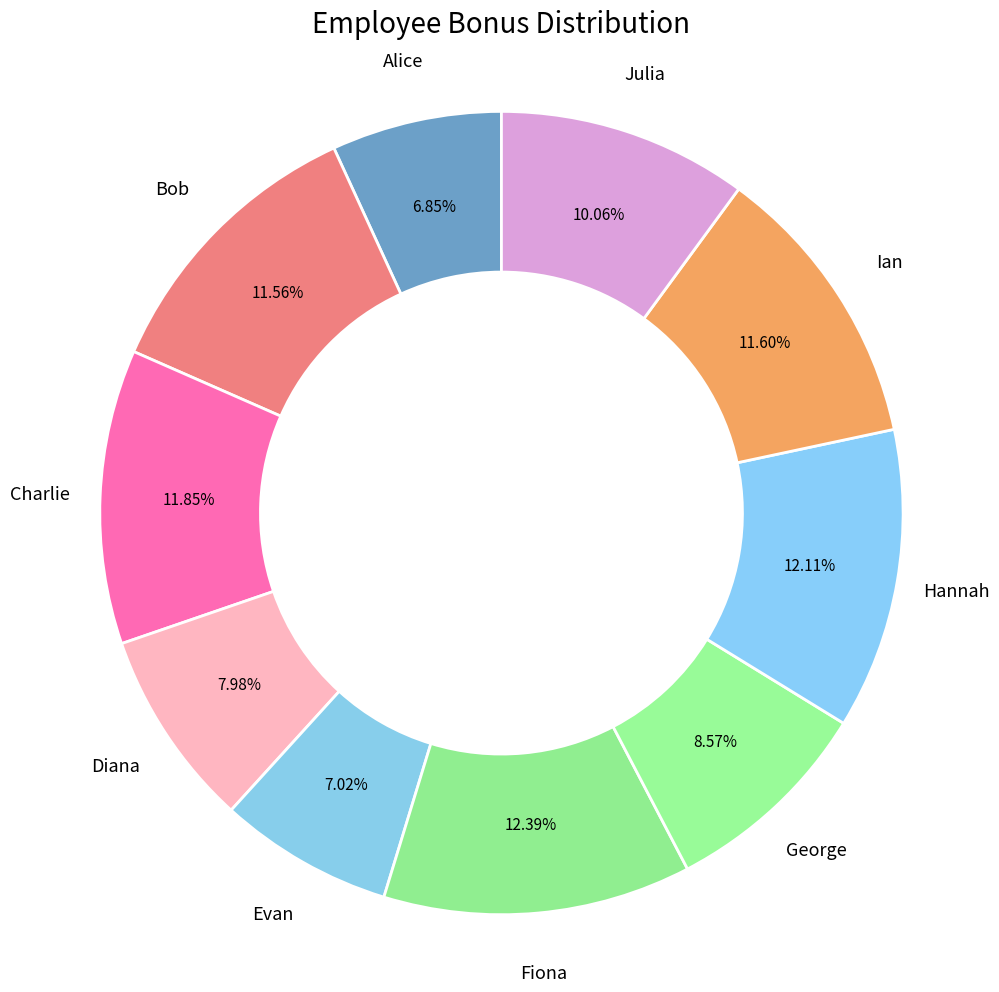

Do Alice and Julia together represent more than half of the pie?

No